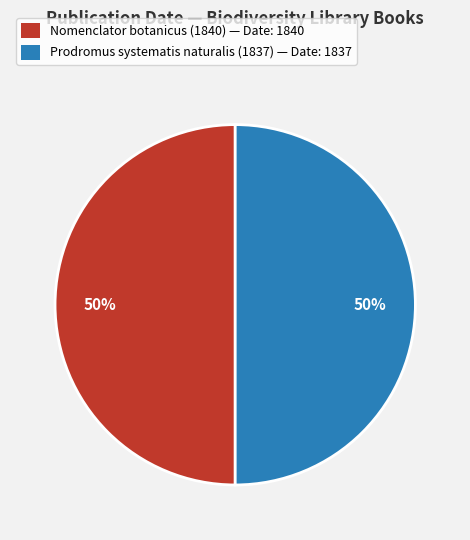

How many segments does this pie chart have?

2